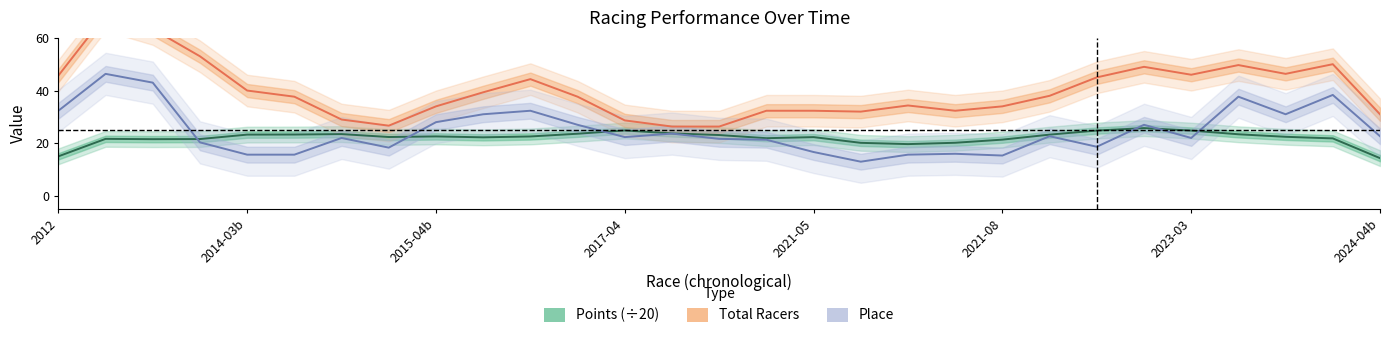

What is the difference between the maximum and minimum values in the Place series?

33.3